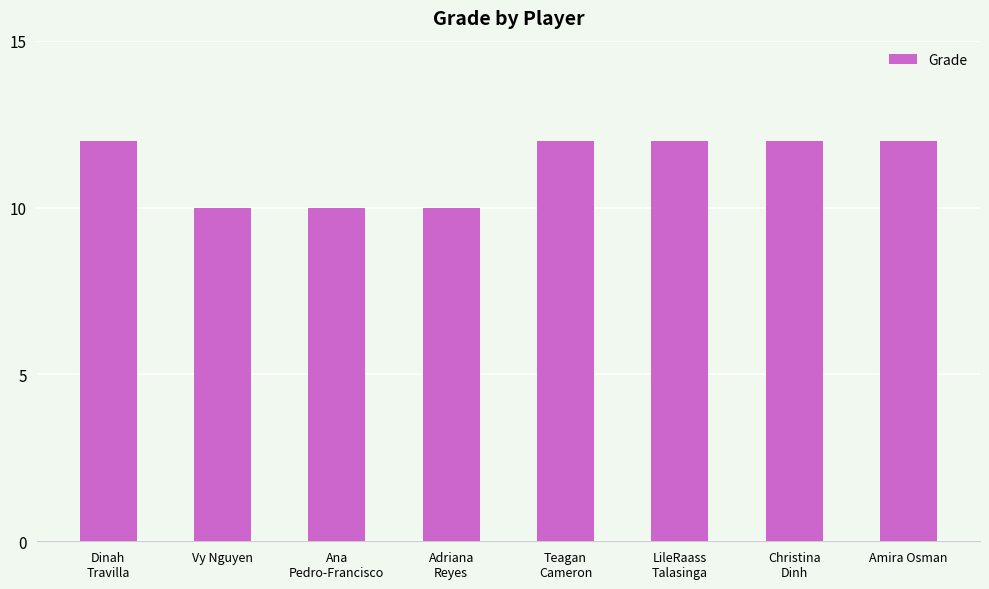

Count the values in the range 10 to 12.

8